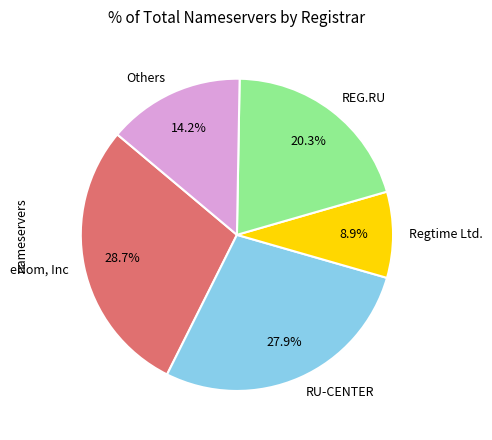

Is there any slice that represents more than half of the pie?

No